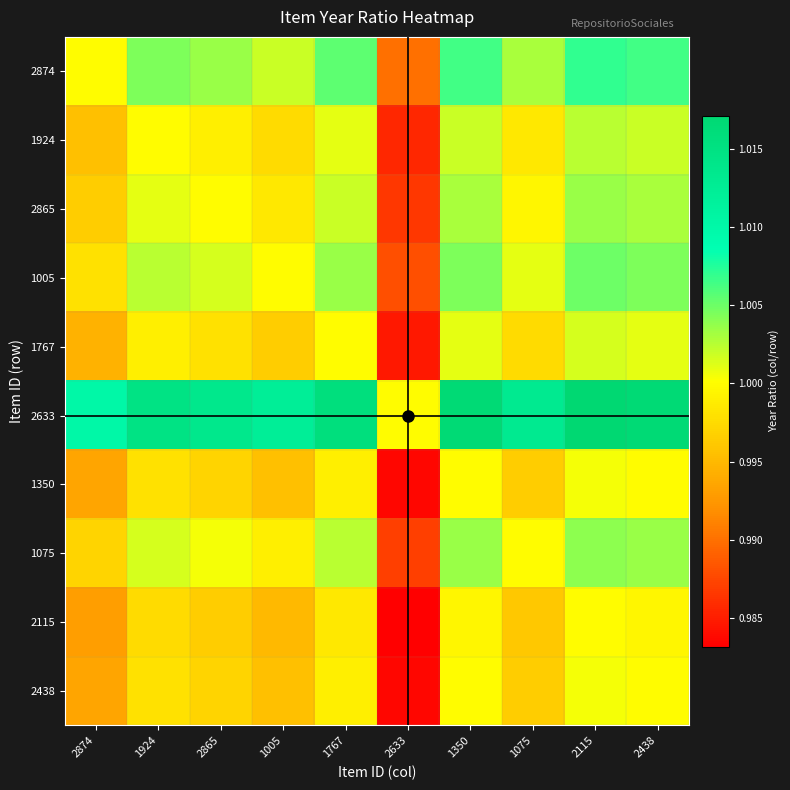

Reading left to right, list all the values displayed in this chart.

2874: 2874=1.0	1924=1.0	2865=1.0	1005=1.0	1767=1.0	2633=1.0	1350=1.0	1075=1.0	2115=1.0	2438=1.0
1924: 2874=1.0	1924=1.0	2865=1.0	1005=1.0	1767=1.0	2633=1.0	1350=1.0	1075=1.0	2115=1.0	2438=1.0
2865: 2874=1.0	1924=1.0	2865=1.0	1005=1.0	1767=1.0	2633=1.0	1350=1.0	1075=1.0	2115=1.0	2438=1.0
1005: 2874=1.0	1924=1.0	2865=1.0	1005=1.0	1767=1.0	2633=1.0	1350=1.0	1075=1.0	2115=1.0	2438=1.0
1767: 2874=1.0	1924=1.0	2865=1.0	1005=1.0	1767=1.0	2633=1.0	1350=1.0	1075=1.0	2115=1.0	2438=1.0
2633: 2874=1.0	1924=1.0	2865=1.0	1005=1.0	1767=1.0	2633=1.0	1350=1.0	1075=1.0	2115=1.0	2438=1.0
1350: 2874=1.0	1924=1.0	2865=1.0	1005=1.0	1767=1.0	2633=1.0	1350=1.0	1075=1.0	2115=1.0	2438=1.0
1075: 2874=1.0	1924=1.0	2865=1.0	1005=1.0	1767=1.0	2633=1.0	1350=1.0	1075=1.0	2115=1.0	2438=1.0
2115: 2874=1.0	1924=1.0	2865=1.0	1005=1.0	1767=1.0	2633=1.0	1350=1.0	1075=1.0	2115=1.0	2438=1.0
2438: 2874=1.0	1924=1.0	2865=1.0	1005=1.0	1767=1.0	2633=1.0	1350=1.0	1075=1.0	2115=1.0	2438=1.0